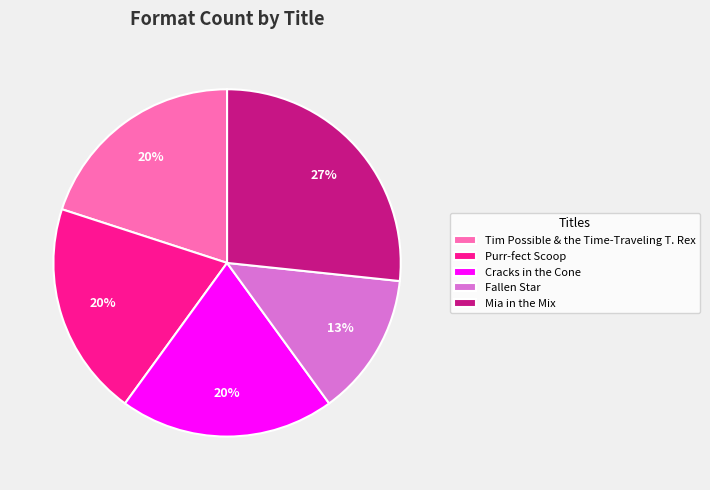

Count the number of slices in the pie.

5